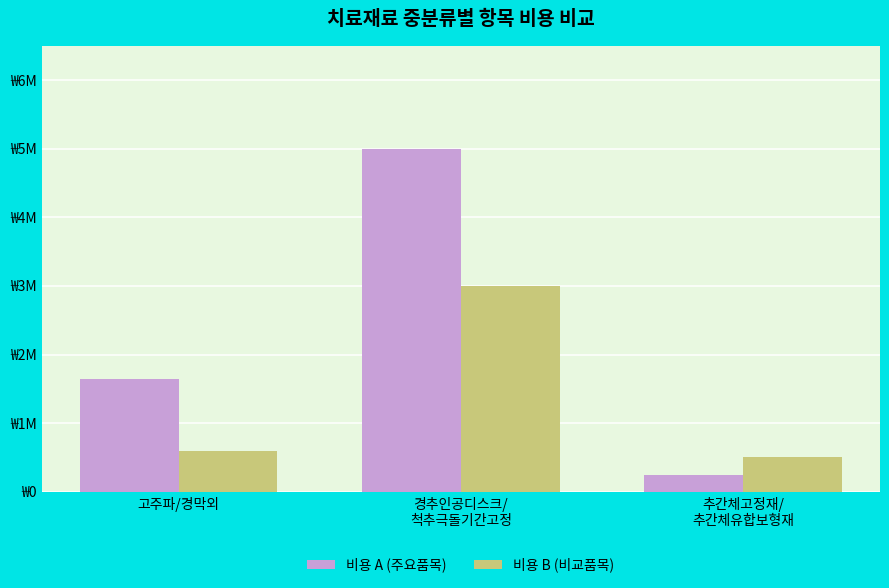

What is the label of the 1st bar from the right?

추간체고정재/
추간체유합보형재